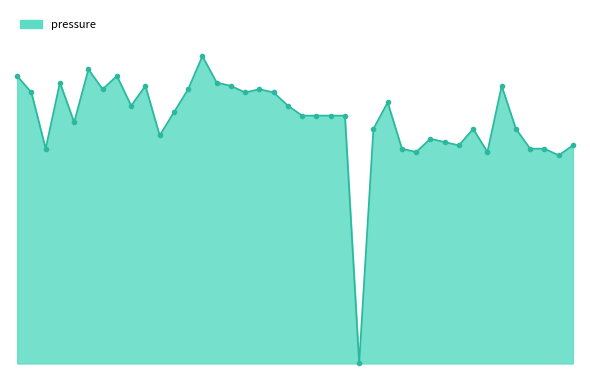

List the labels in order of value, largest first.

00:32, 00:13, 00:01, 00:18, 00:08, 00:35, 00:23, 00:37, 01:31, 00:15, 00:30, 00:42, 00:03, 00:40, 00:45, 01:05, 00:20, 00:47, 00:28, 00:50, 00:52, 00:55, 00:57, 00:10, 01:02, 01:20, 01:34, 00:25, 01:13, 01:15, 01:18, 01:44, 00:05, 01:07, 01:36, 01:39, 01:10, 01:29, 01:41, 01:00